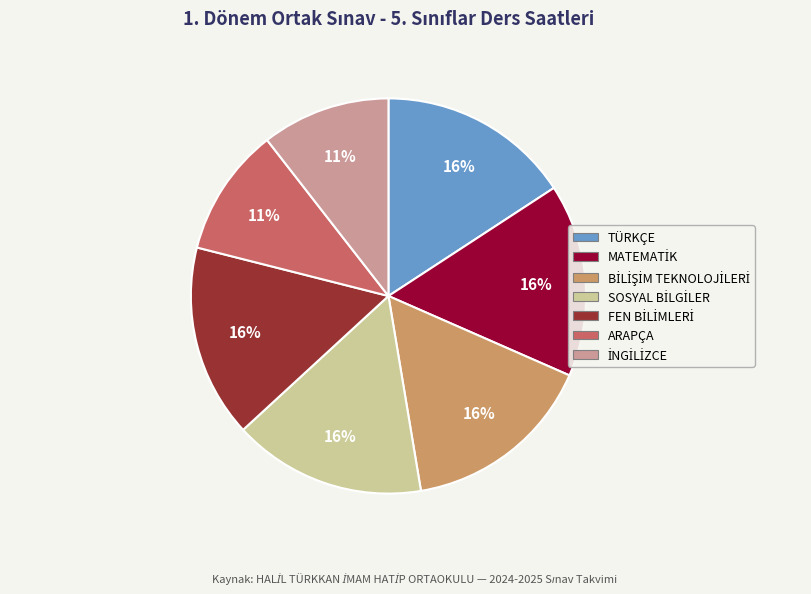

Is the sum of TÜRKÇE and ARAPÇA greater than half?

No